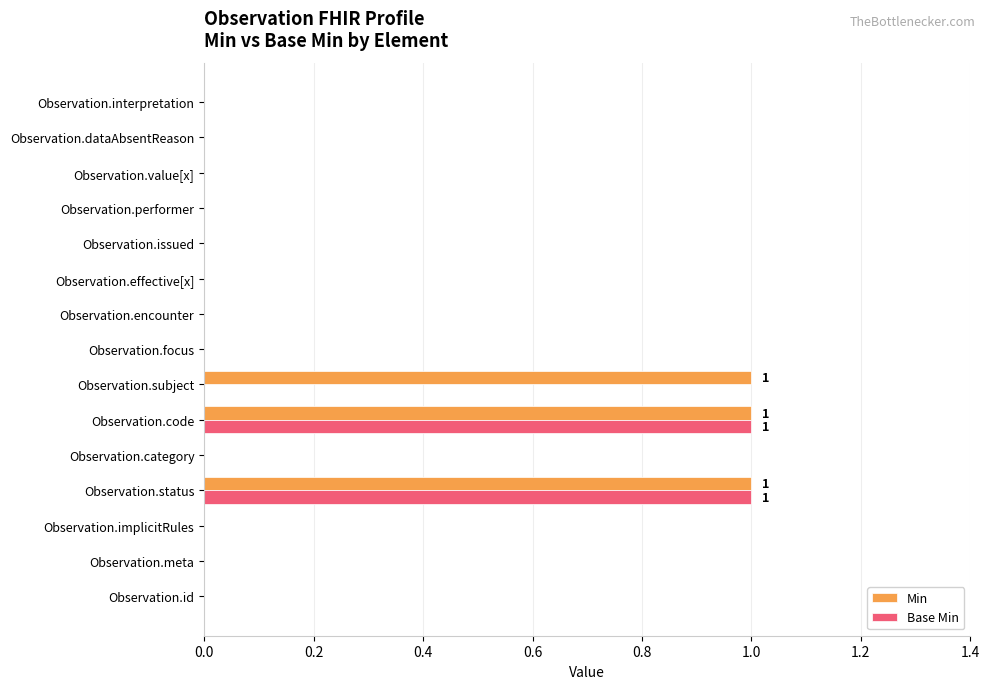

What is the sum of all Min values?

3